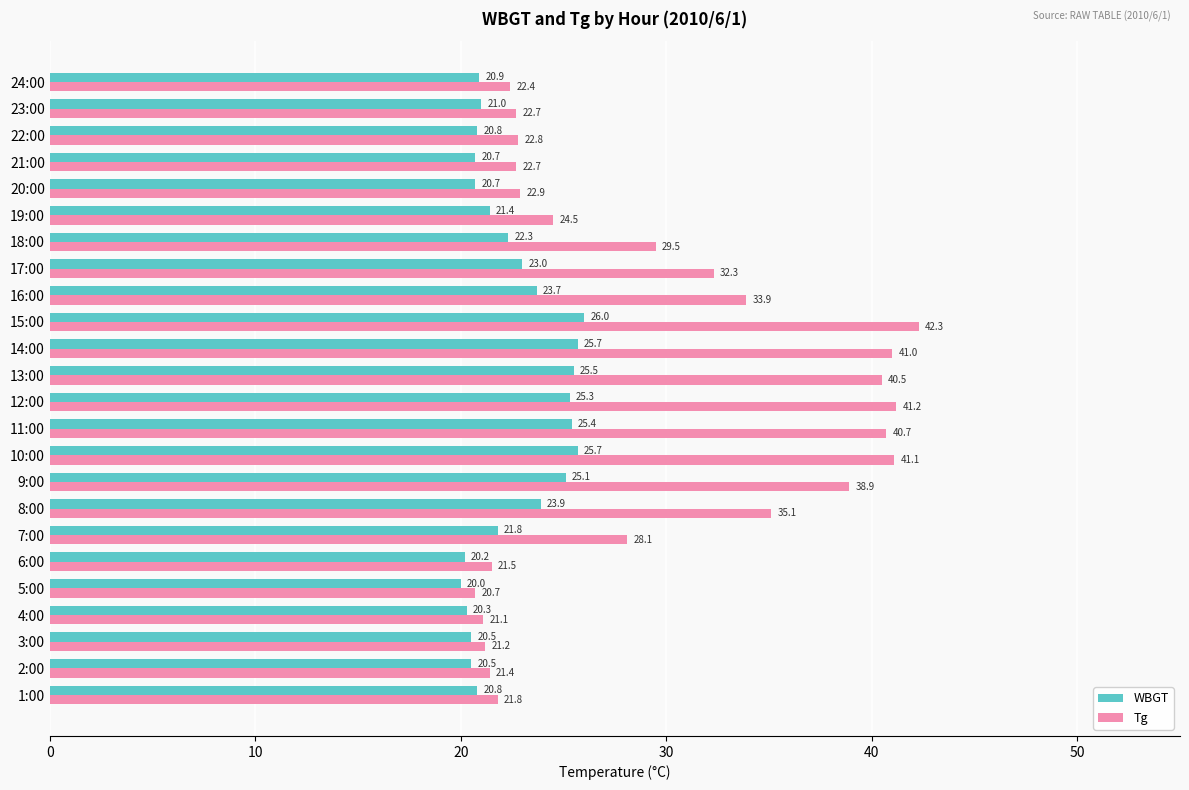

What is the difference between the highest and lowest values at 18:00?

7.2